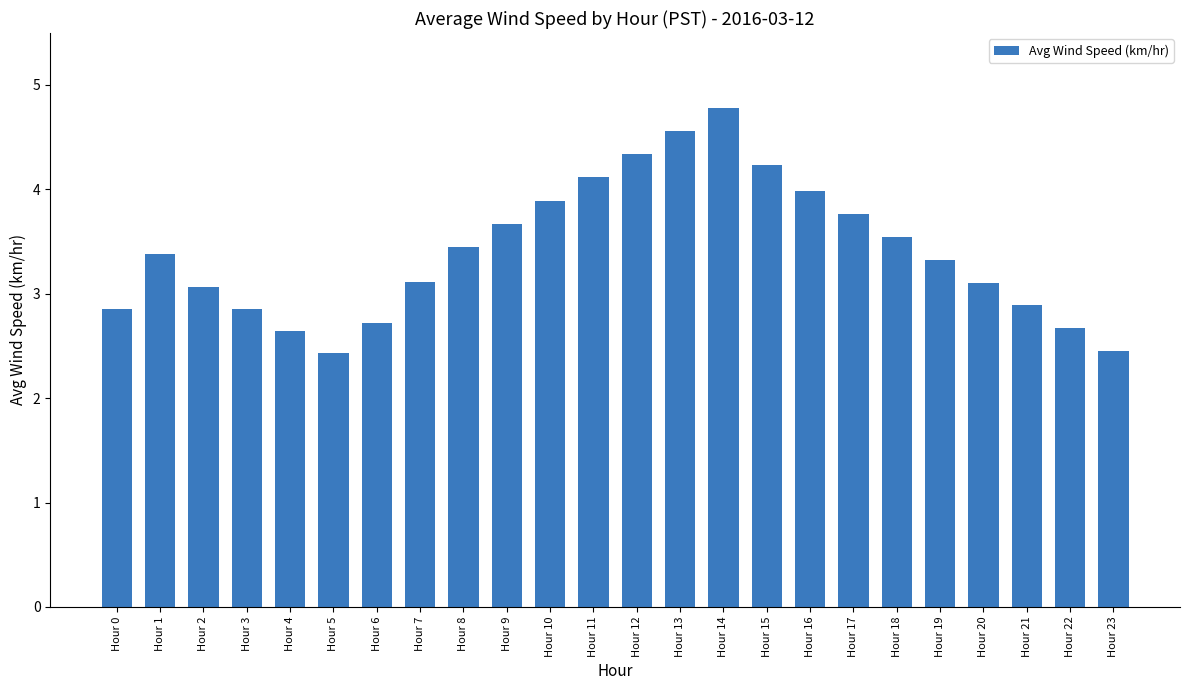

Is it true that the value at Hour 22 is 3.8?

False